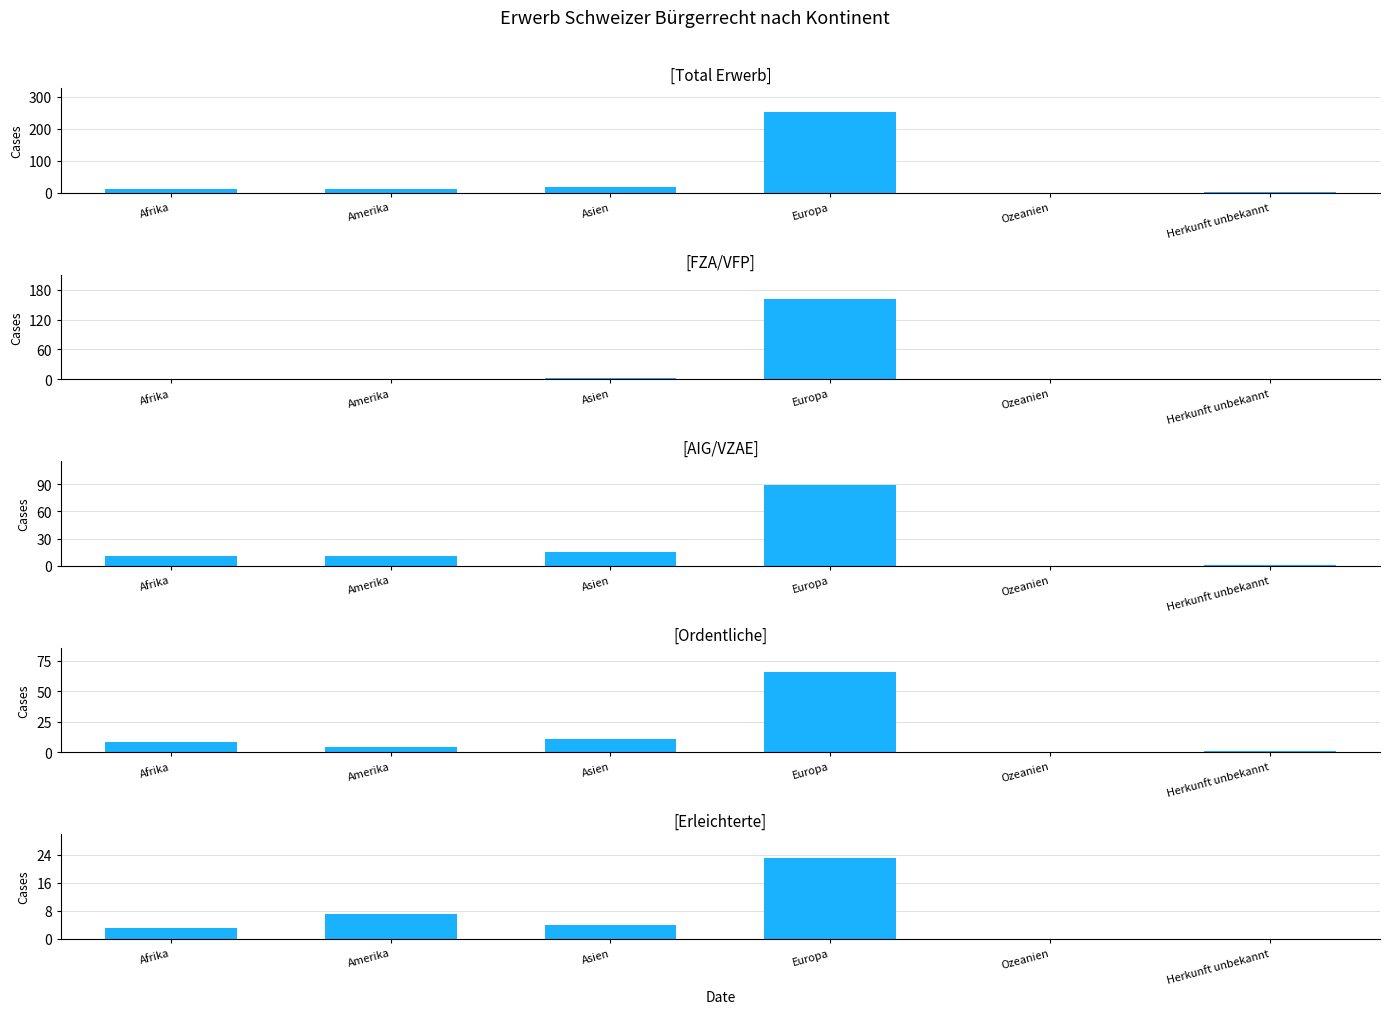

How many values in FZA/VFP are above zero?

3